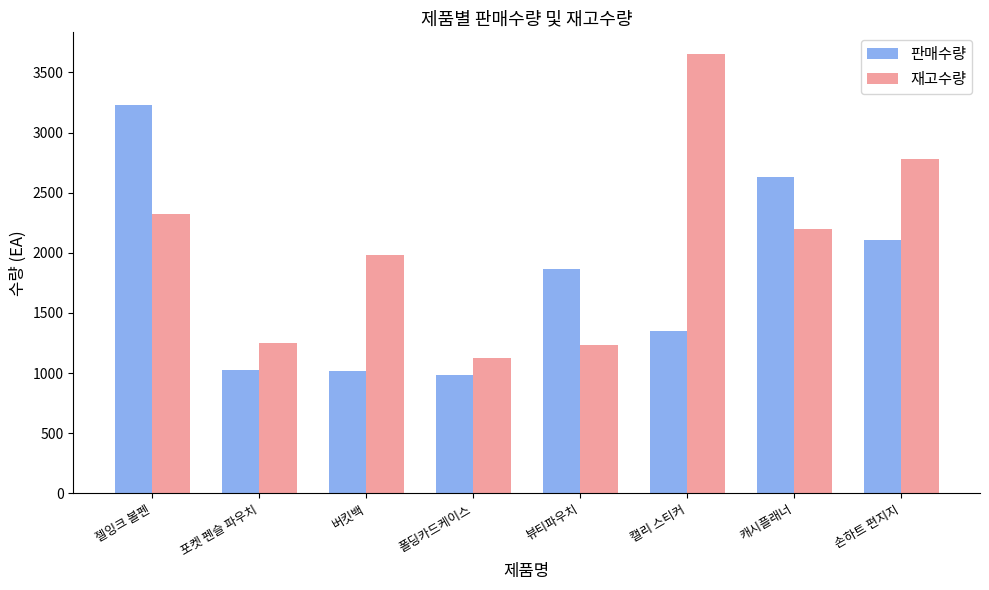

What is the average value of the 판매수량 series?

1778